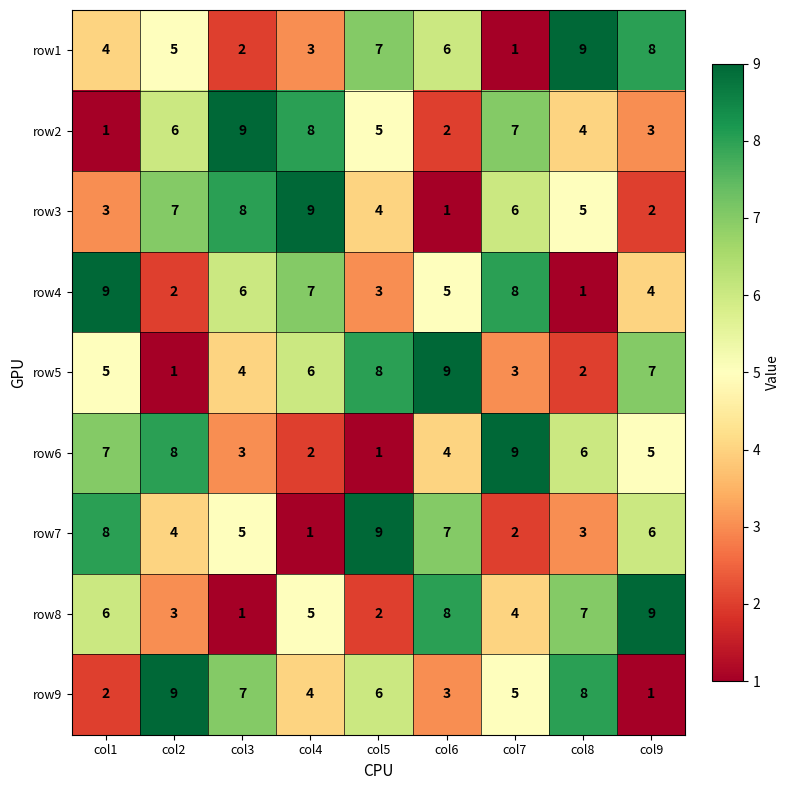

Rank the categories by row3 value from lowest to highest.

col6, col9, col1, col5, col8, col7, col2, col3, col4